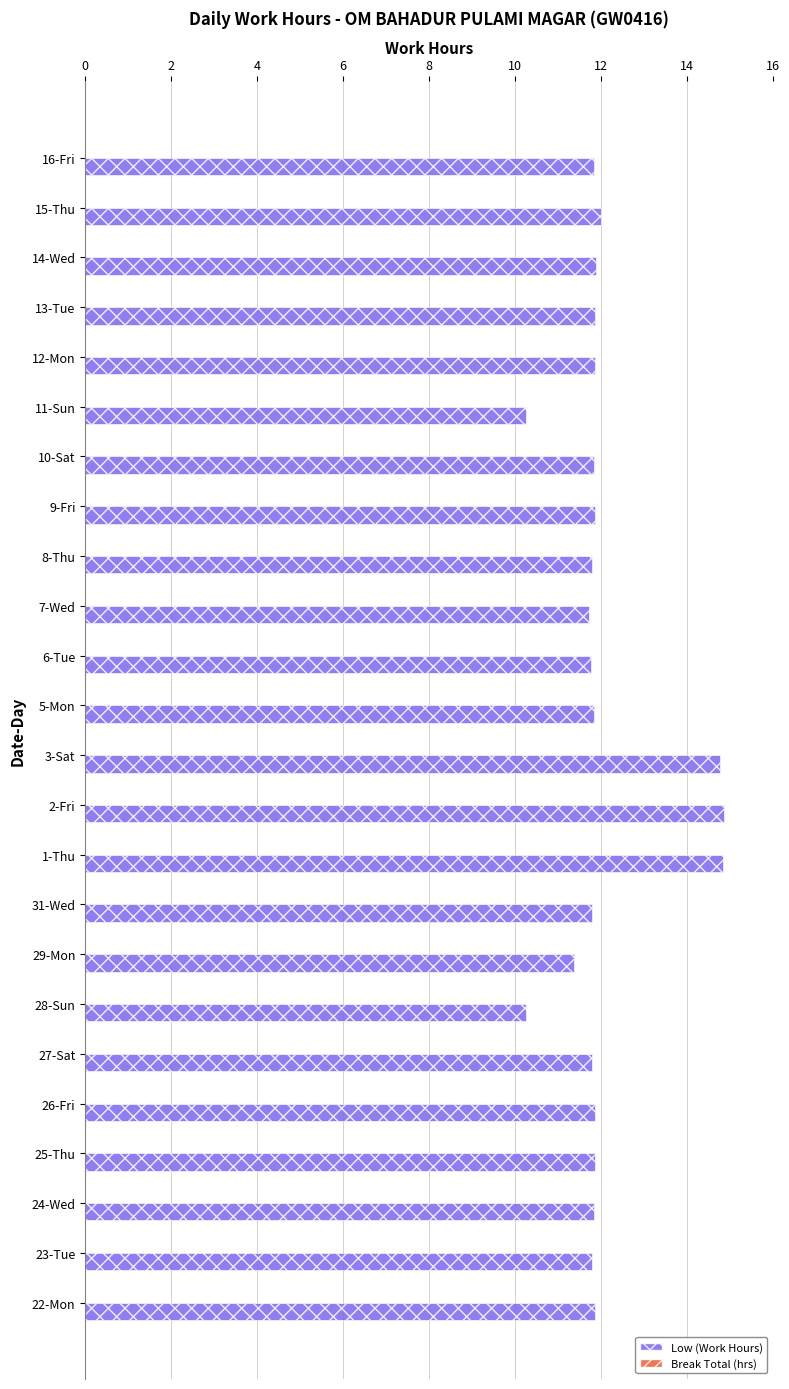

What is the difference between the second highest and minimum values?

4.6